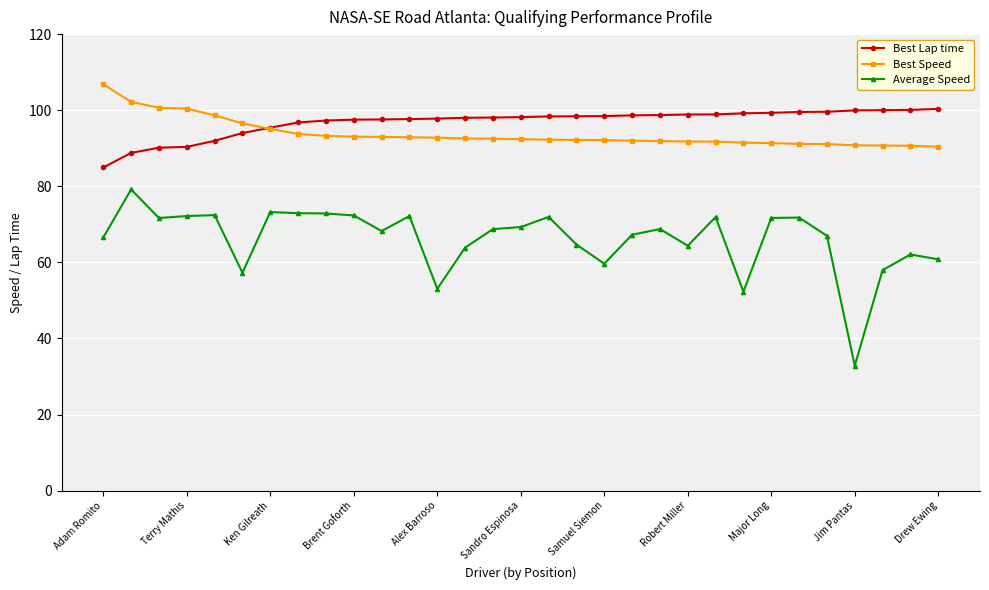

What is the lowest value of the Average Speed series?

32.8